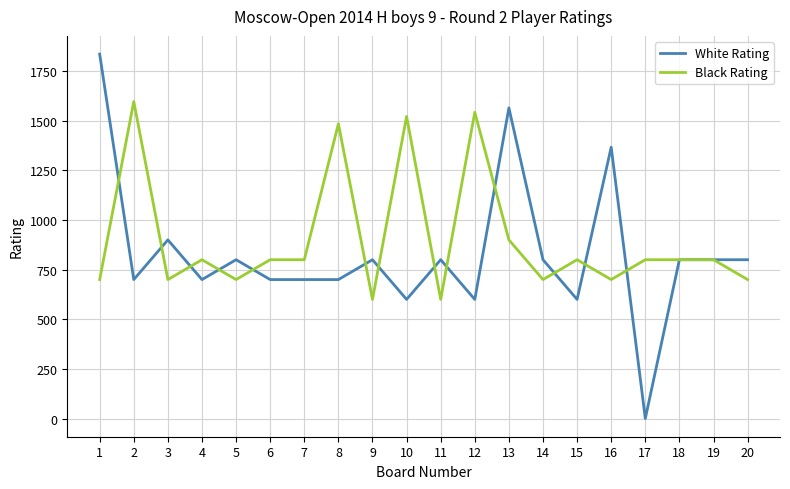

The value of Black Rating at 8 is 1485. True or false?

True